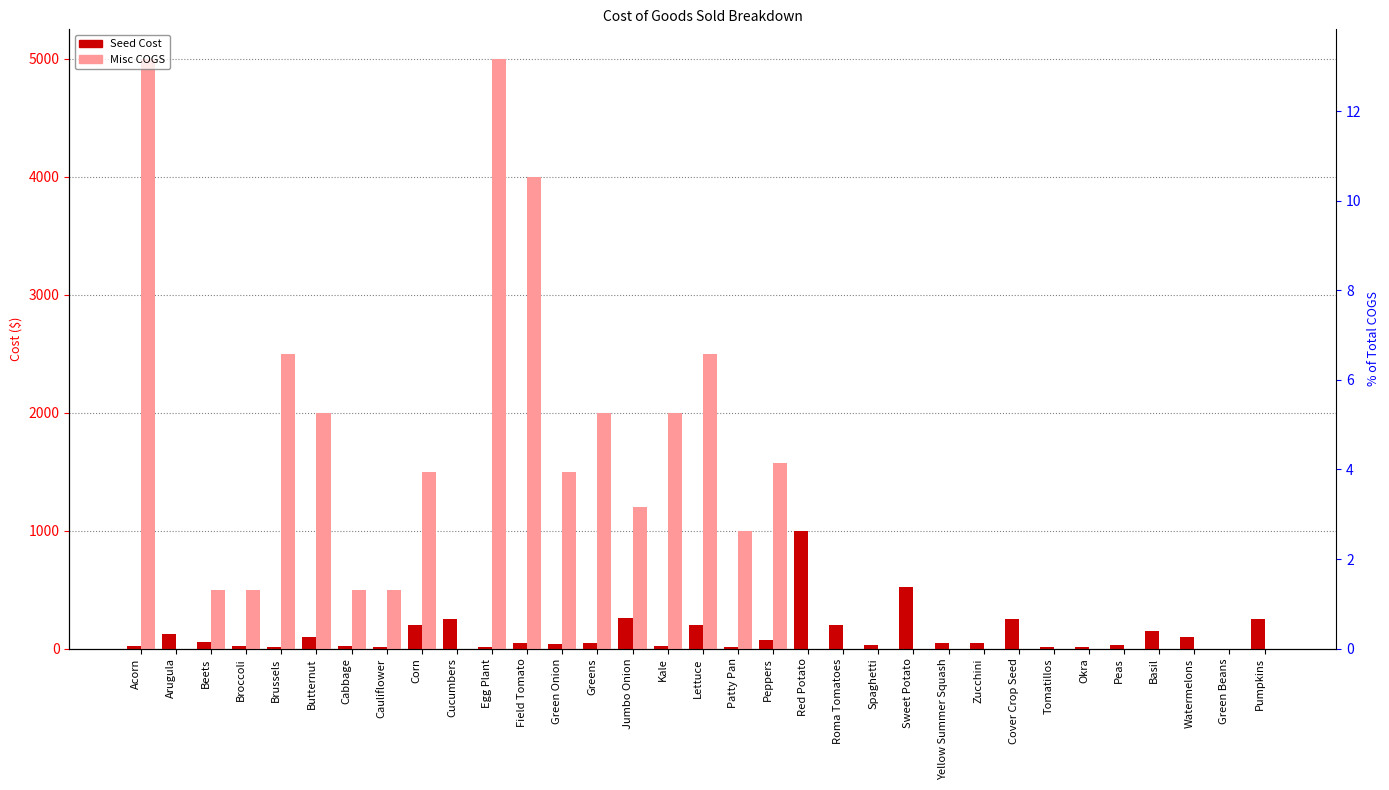

True or false: Seed Cost has a value of 5 at Acorn.

False